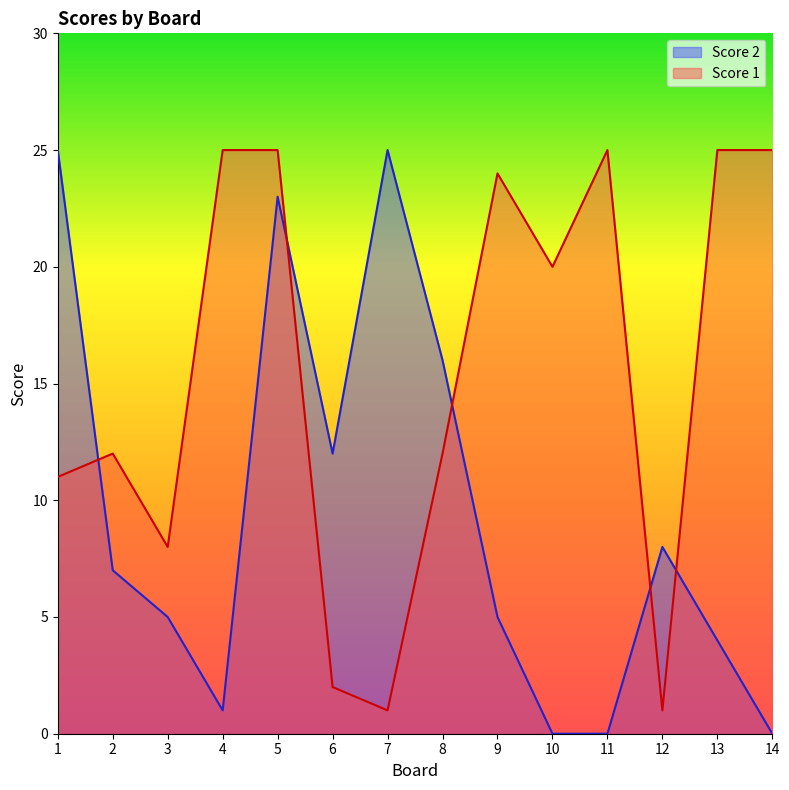

Rank the series at 7 from lowest to highest value.

Score 1, Score 2